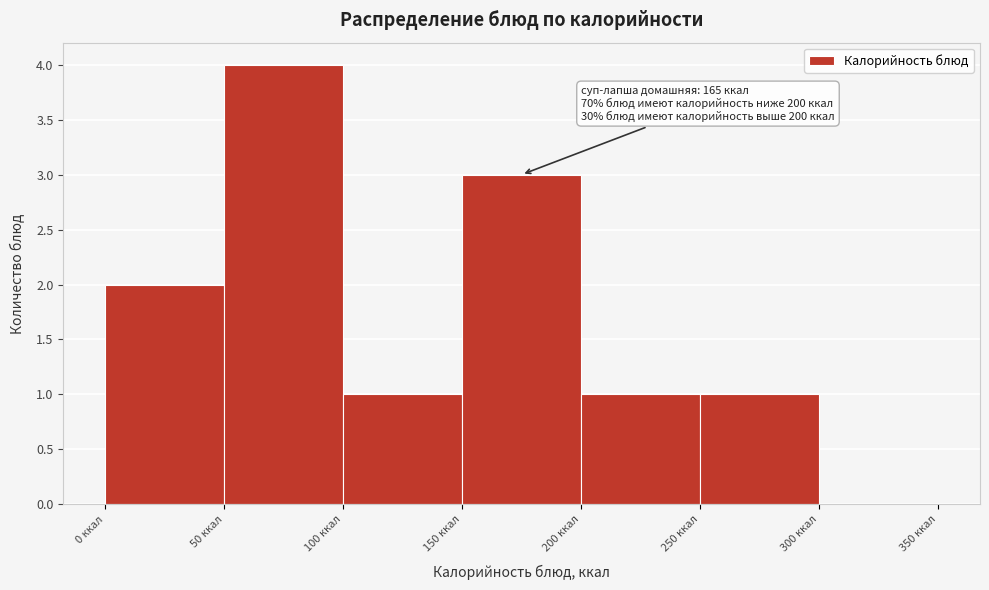

Which range on the x-axis has the tallest bar?

50 to 100